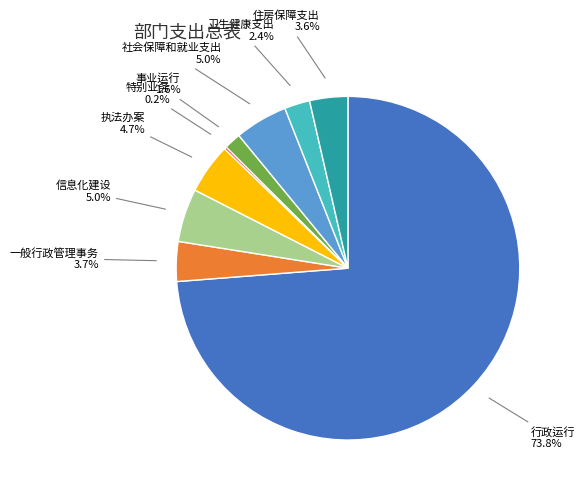

What is the largest slice in the pie chart?

行政运行